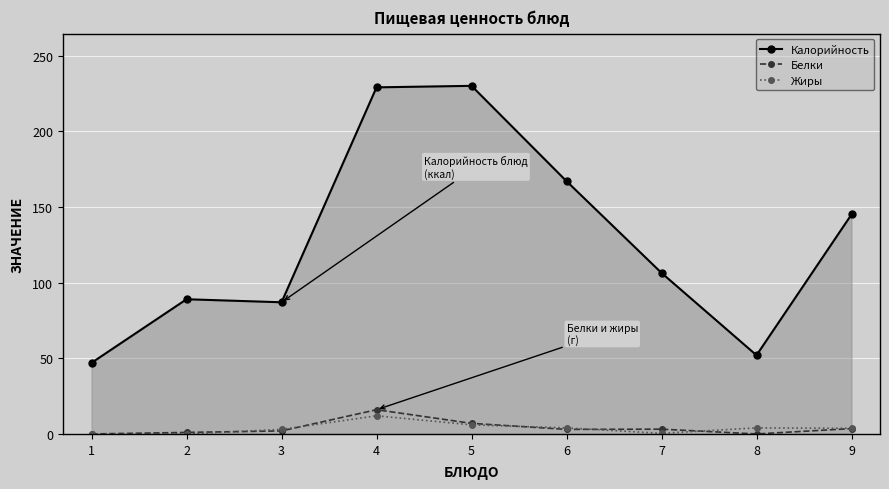

True or false: Калорийность has more than 0 interior local peaks.

True